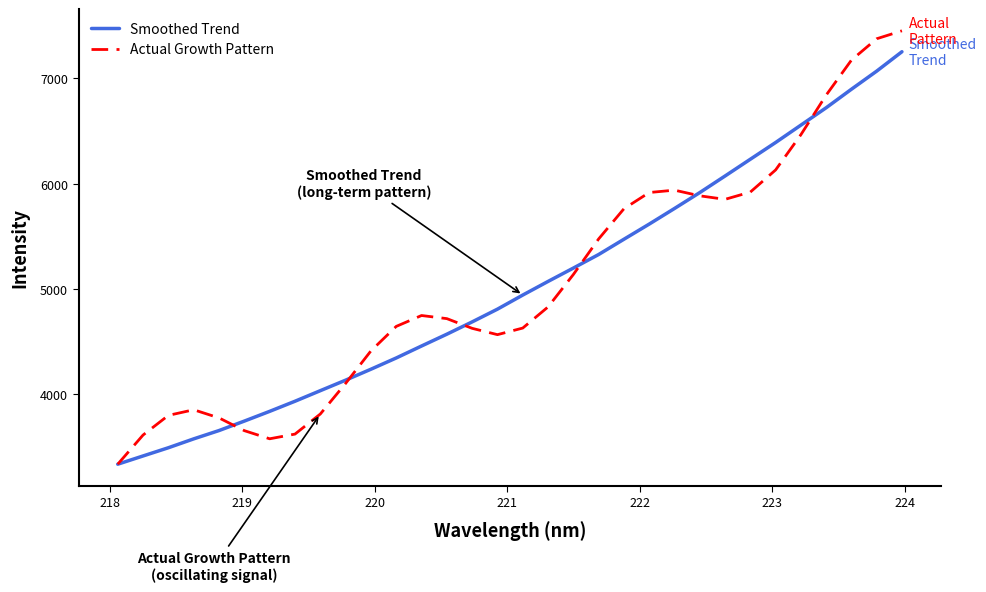

Does the chart have visible grid lines?

No